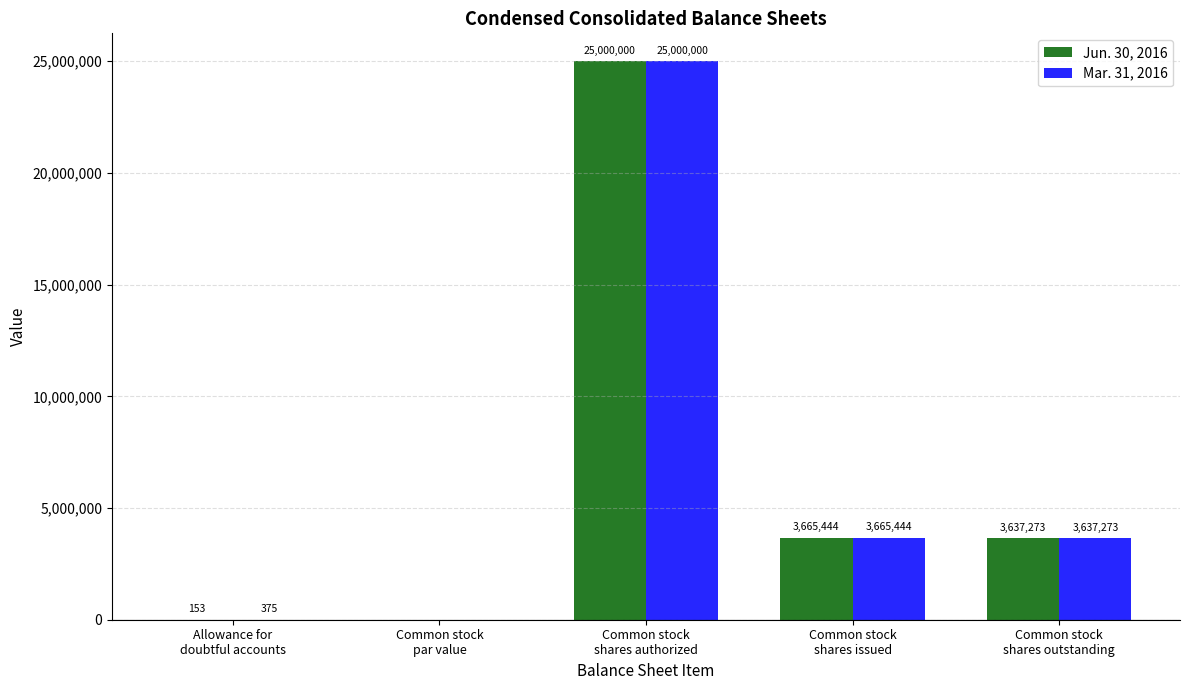

What is the maximum value for Mar. 31, 2016?

25000000